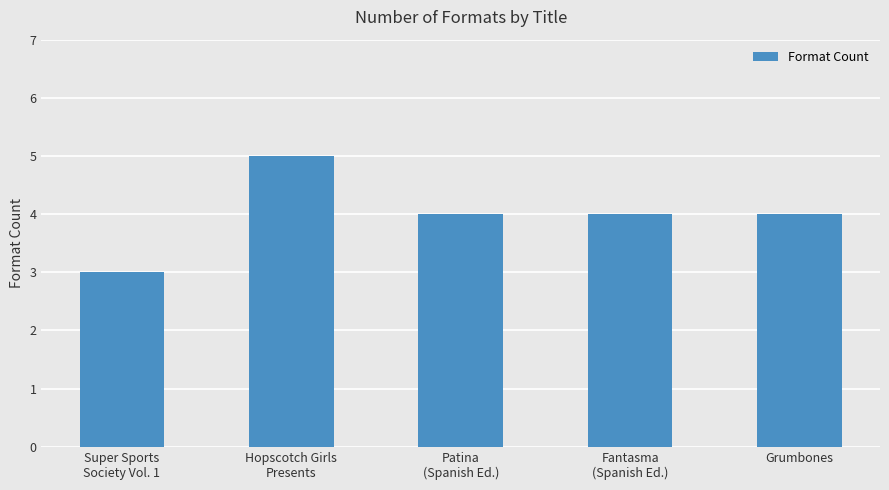

Reading left to right, list all the values displayed in this chart.

Super Sports
Society Vol. 1=3	Hopscotch Girls
Presents=5	Patina
(Spanish Ed.)=4	Fantasma
(Spanish Ed.)=4	Grumbones=4